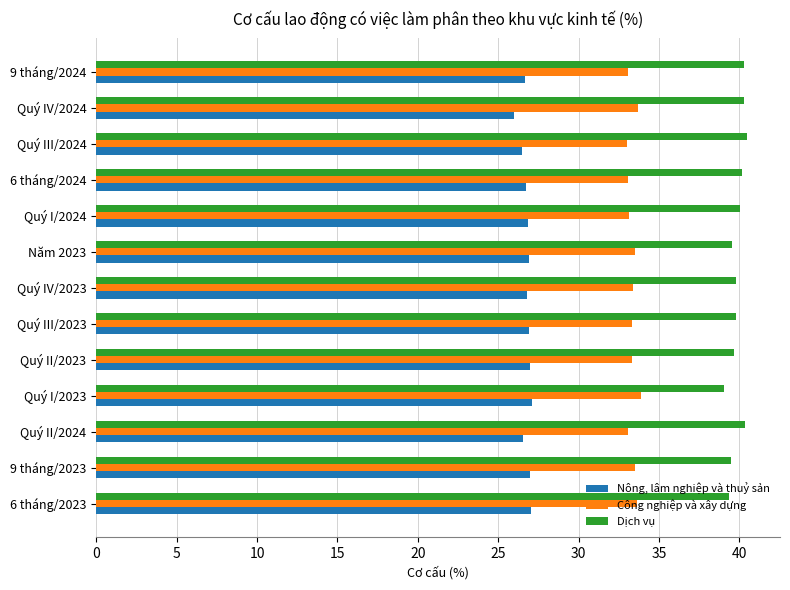

What is the spread (max minus min) of values at Quý III/2023?

12.9